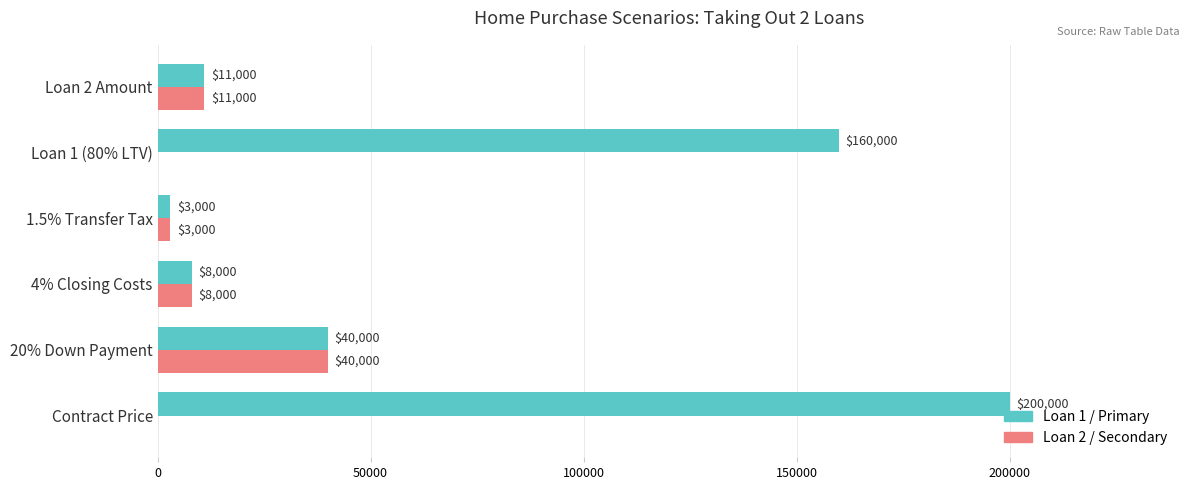

What is the approximate value of Loan 2 / Secondary at 4% Closing Costs, to the nearest 10?

8000